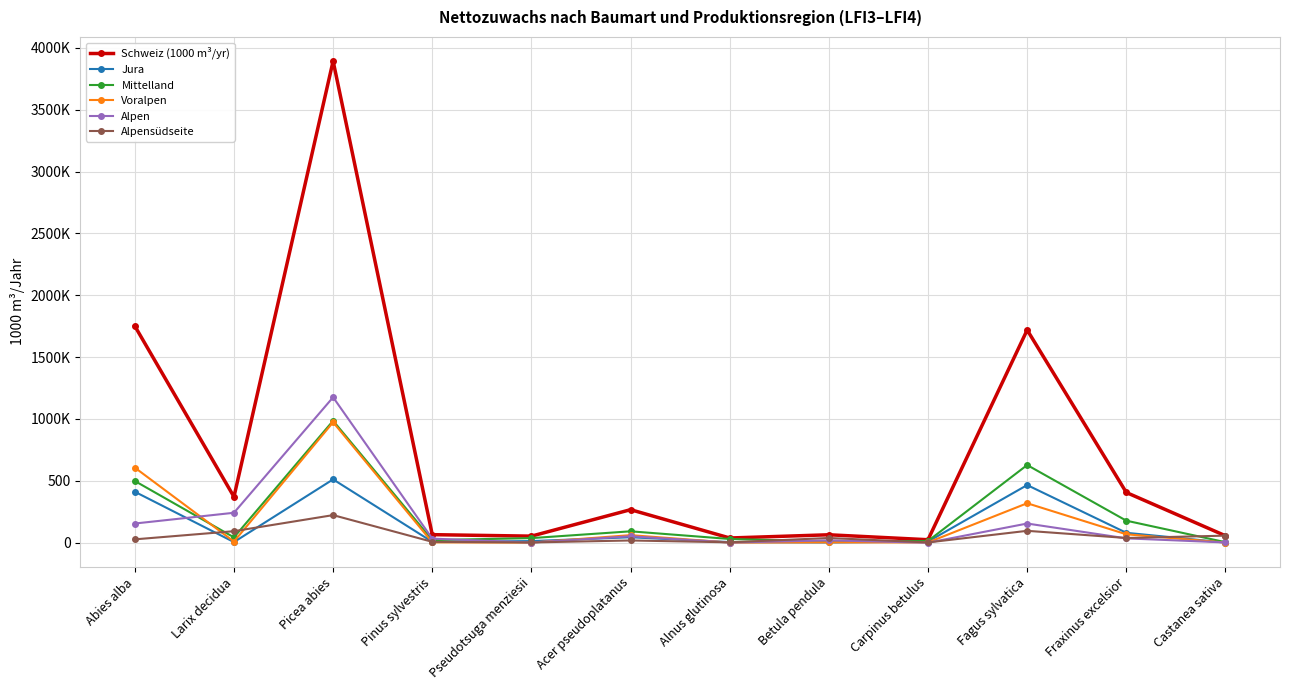

What are all the series names shown in the legend?

Schweiz (1000 m³/yr), Jura, Mittelland, Voralpen, Alpen, Alpensüdseite